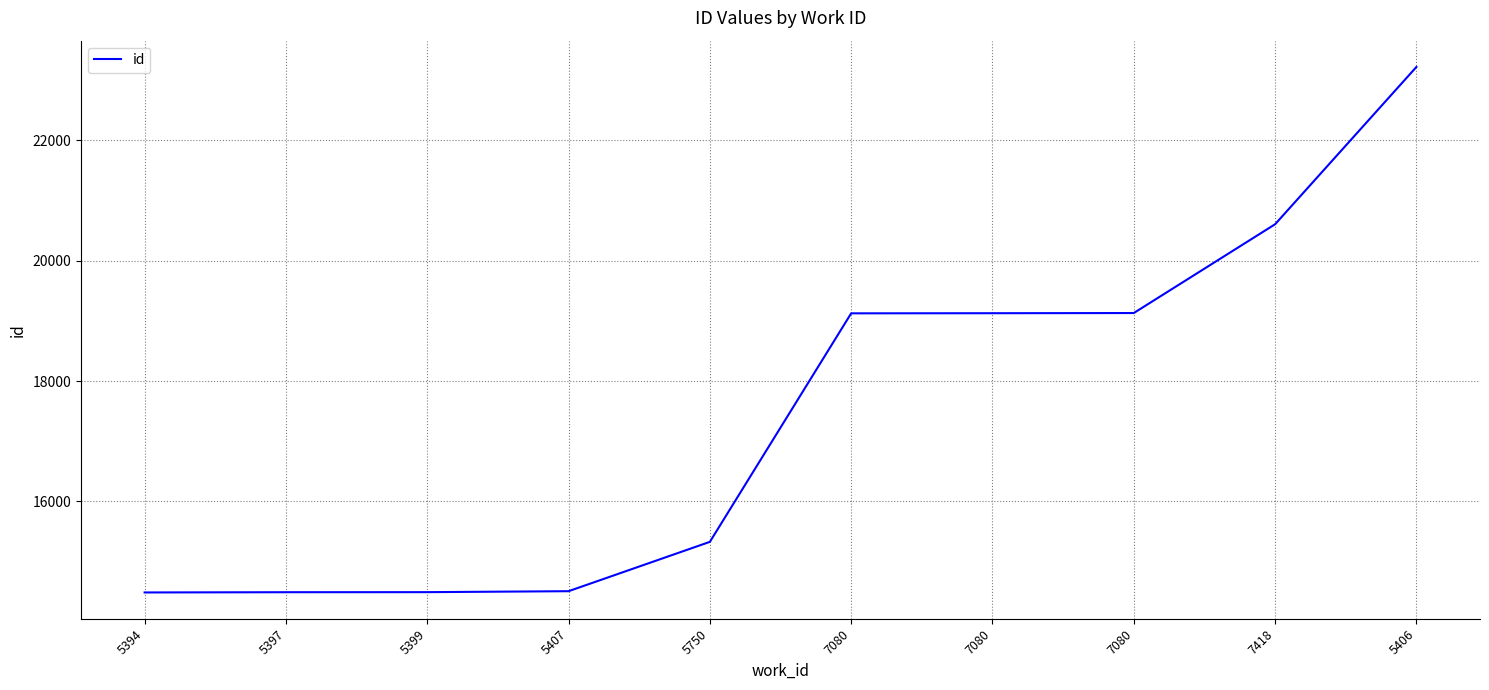

Approximately how many times larger is the value at 5394 compared to 5397?

1.0